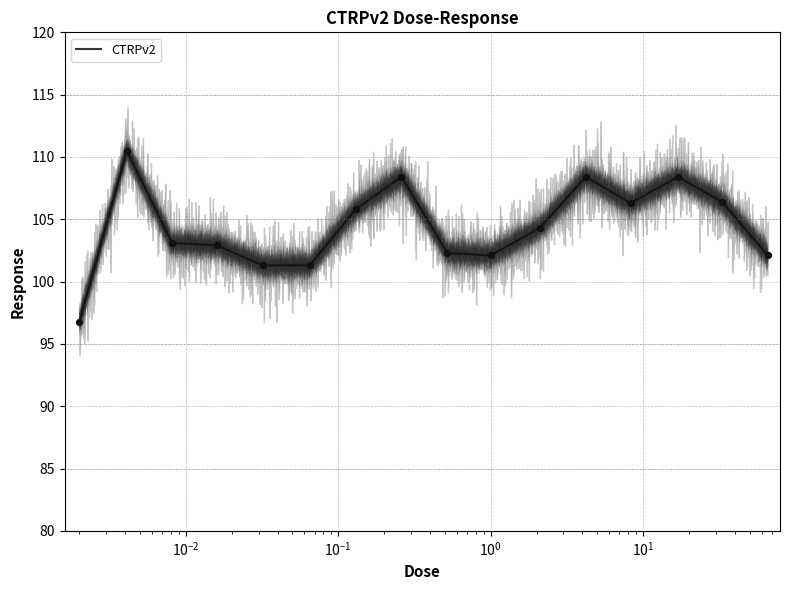

What is the ratio of the value at 0.016 to the value at 0.032?

1.0